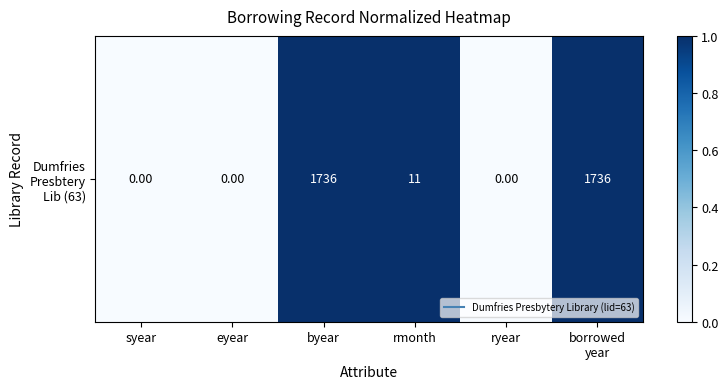

Which label corresponds to the largest value in the chart?

byear